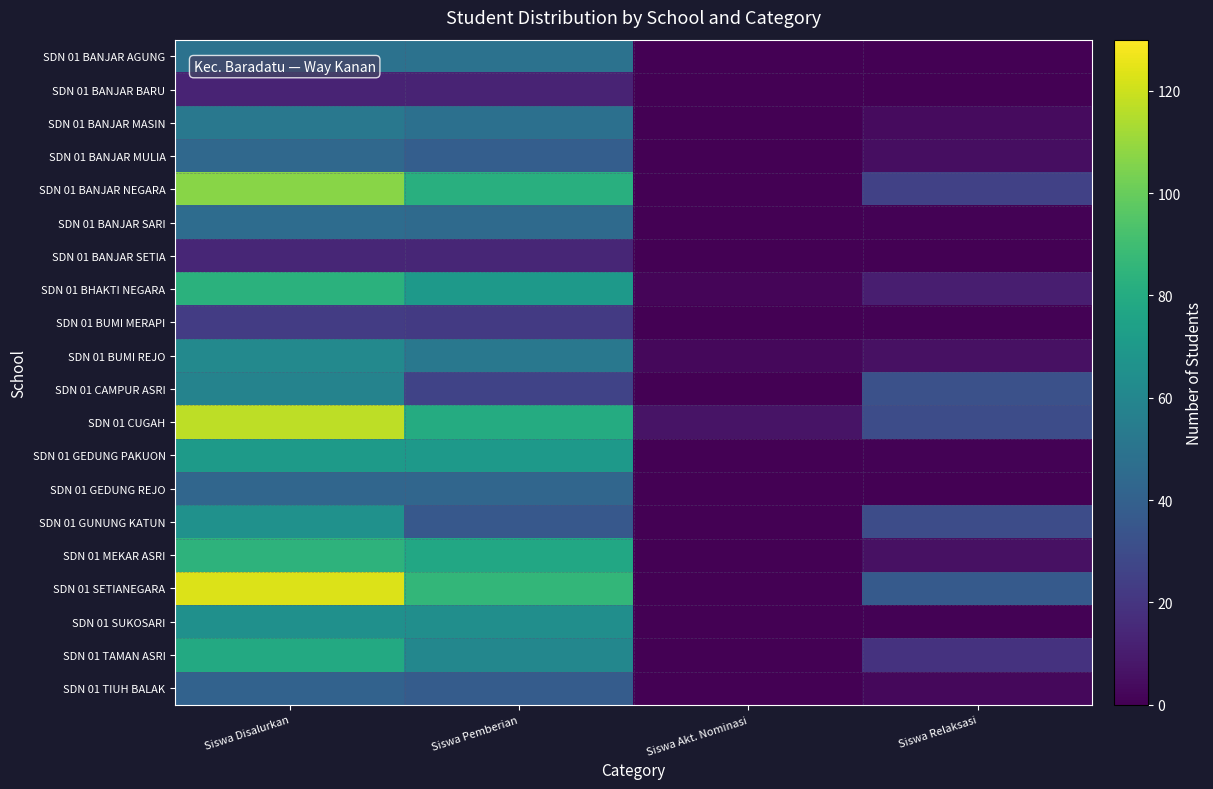

At how many categories does at least one series exceed 113?

1